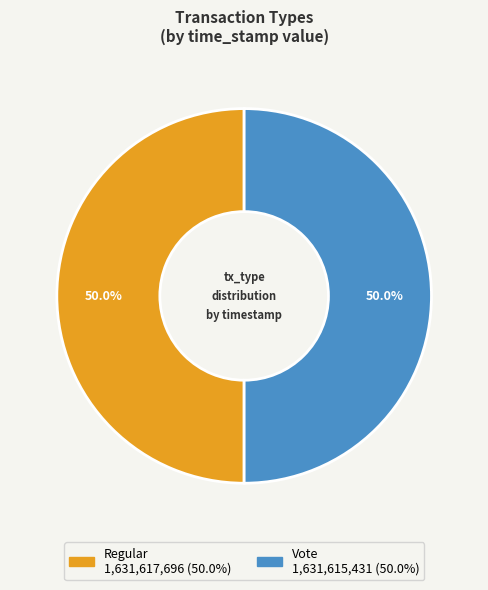

What portion of the pie excludes Regular?

50.0%